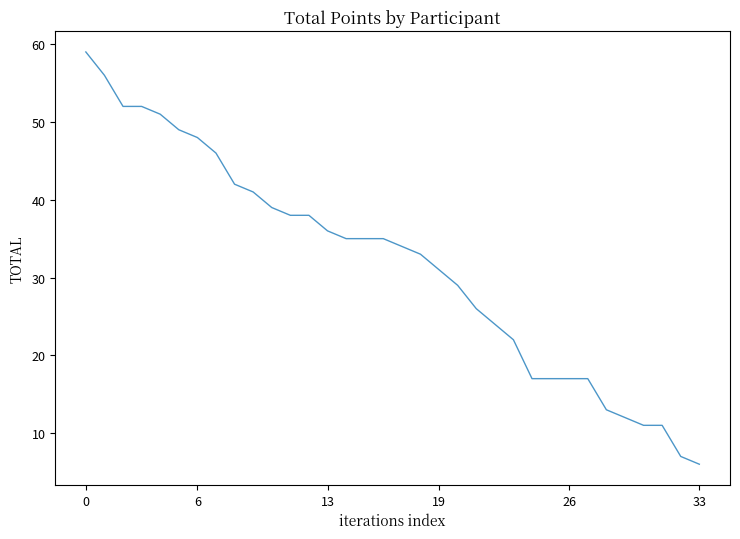

What is the sum of all values?

1079